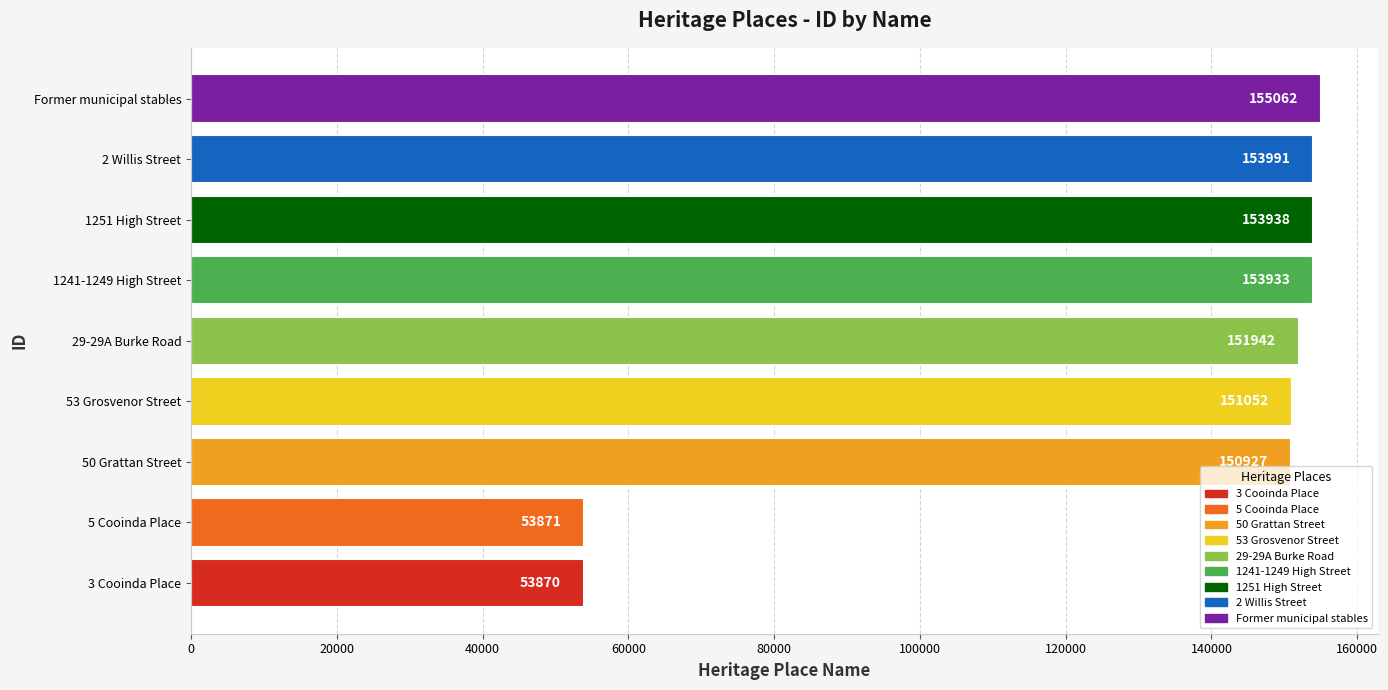

What is the approximate value at 29-29A Burke Road?

151942